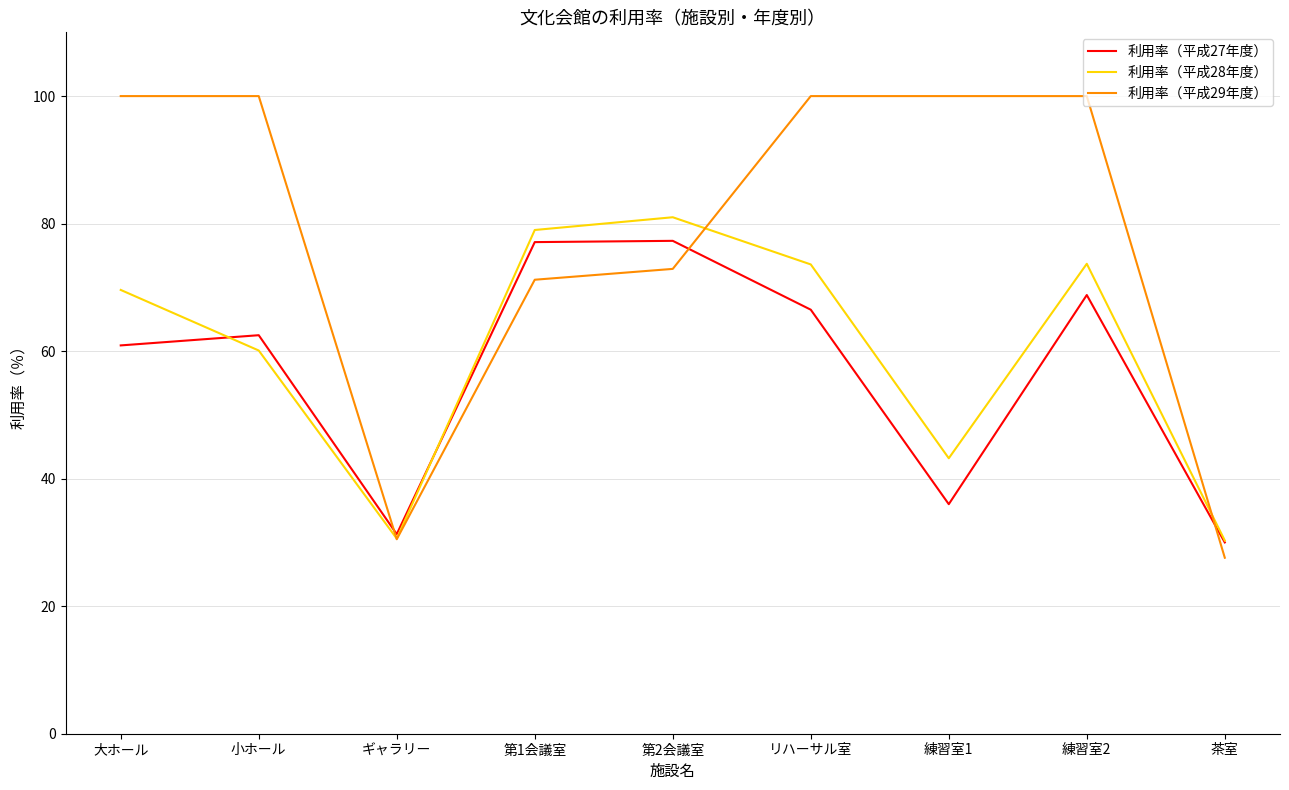

What is the sum of all 利用率（平成27年度） values?

510.4